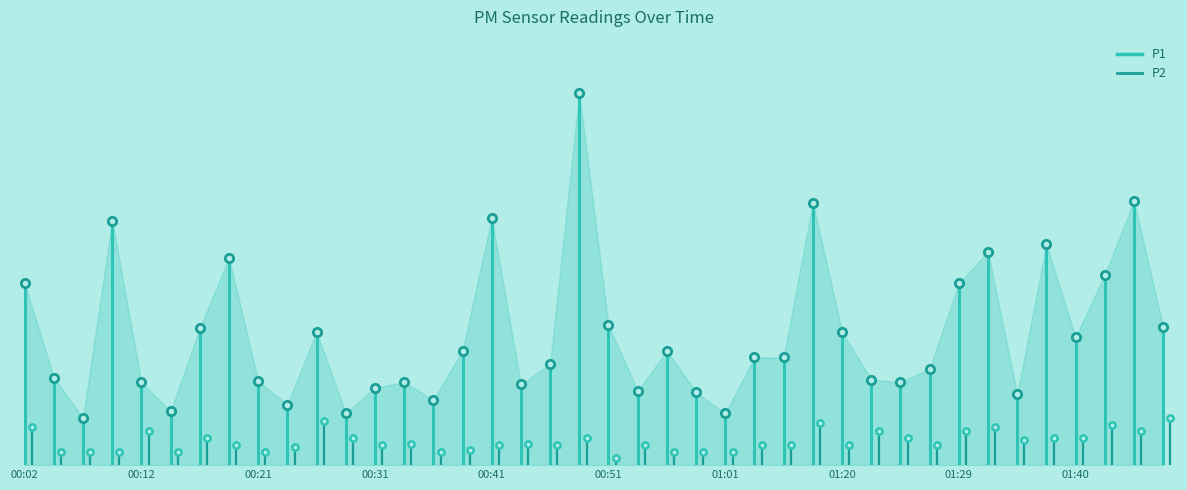

What is the maximum value shown in the chart?

2.7